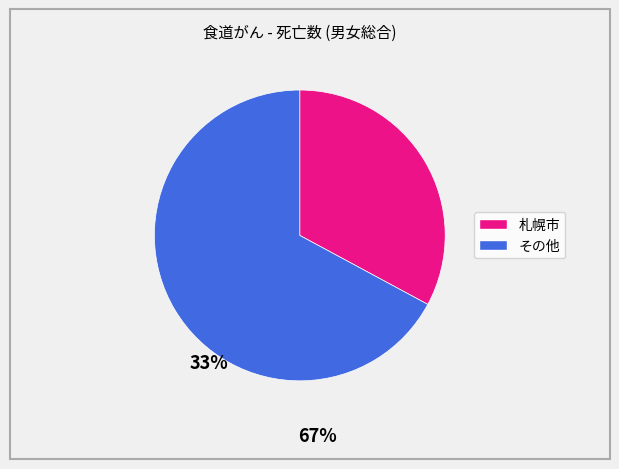

Does any single category account for the majority?

Yes